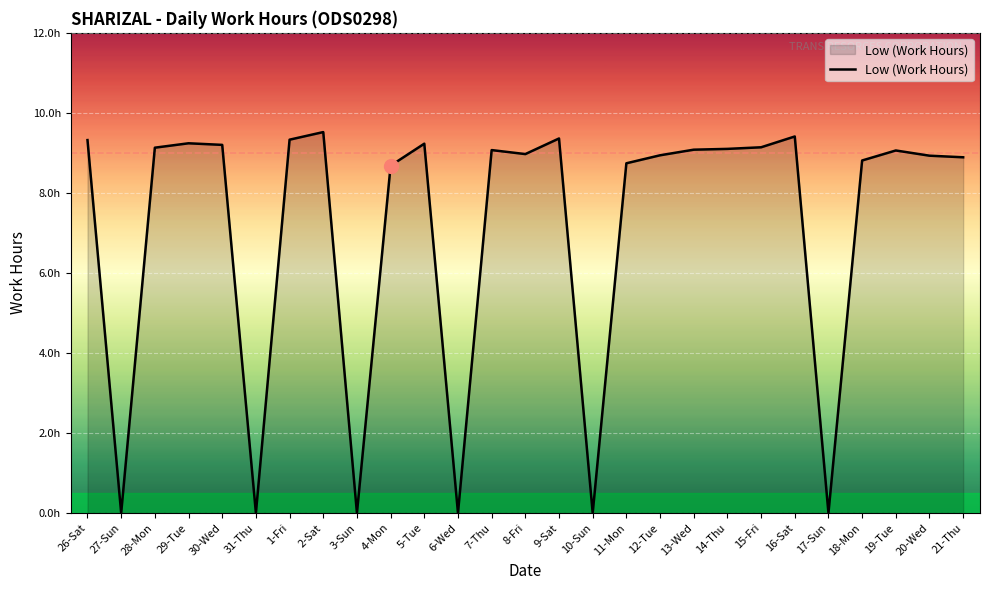

Does the chart display data point markers on the line(s)?

No